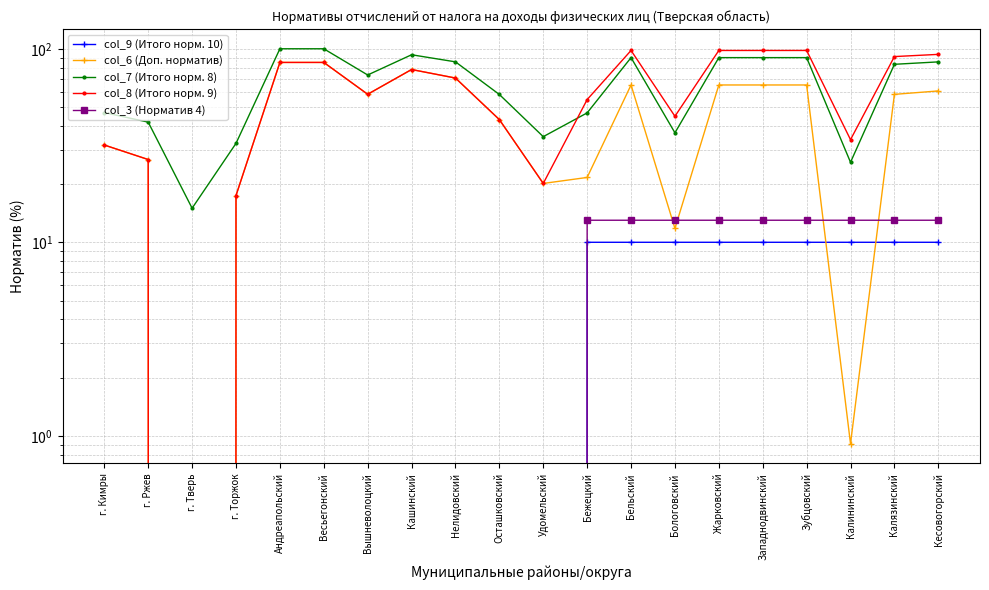

Which category has the highest value in the col_6 (Доп. норматив) series?

Андреапольский